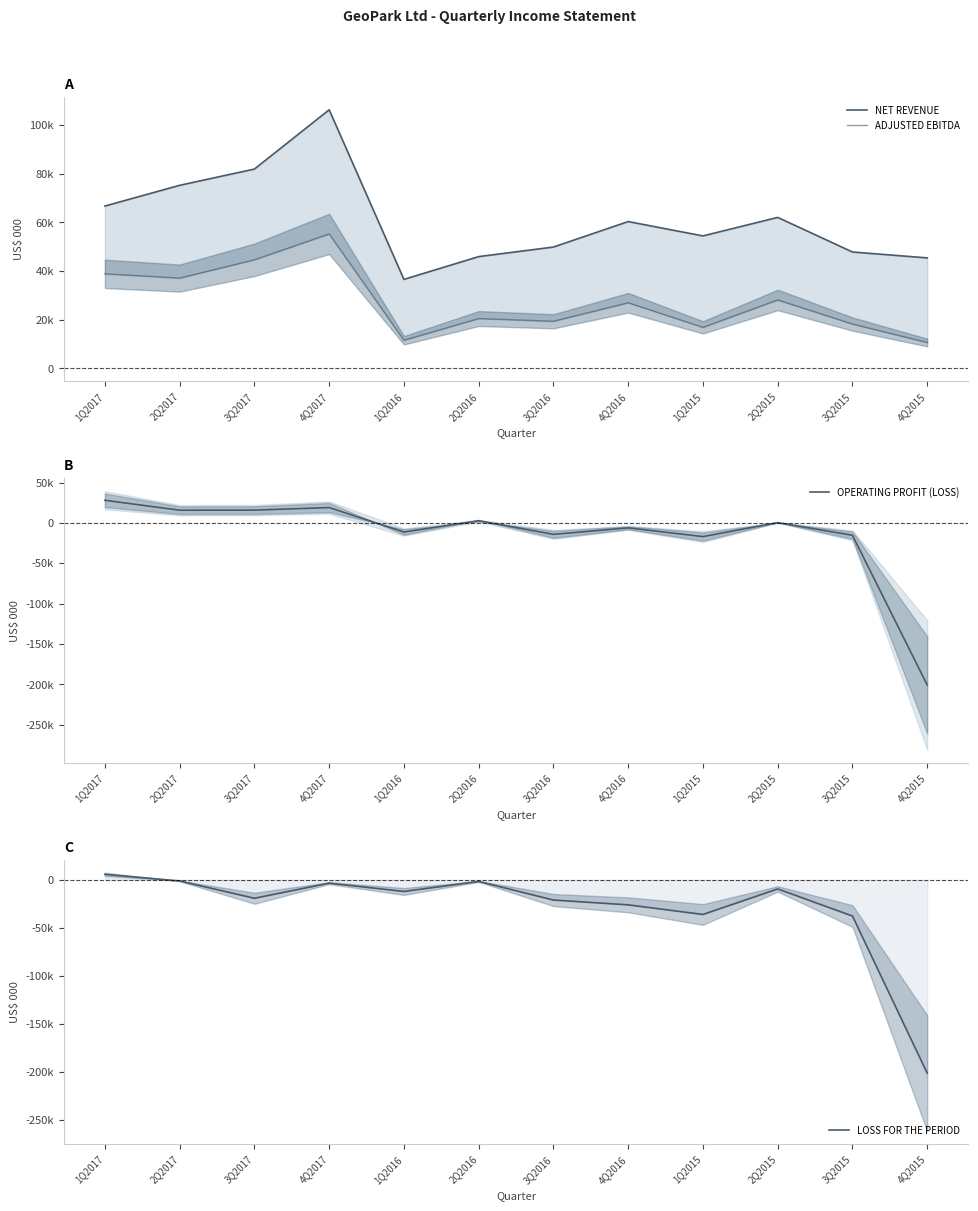

What is the sum of the LOSS FOR THE PERIOD values at 3Q2015 and 1Q2017?

-31847